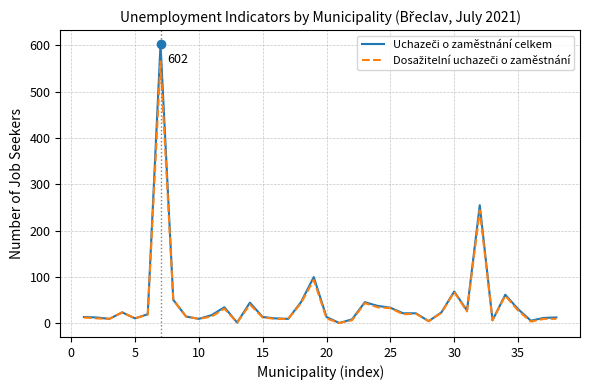

What is the maximum value shown in the chart?

602